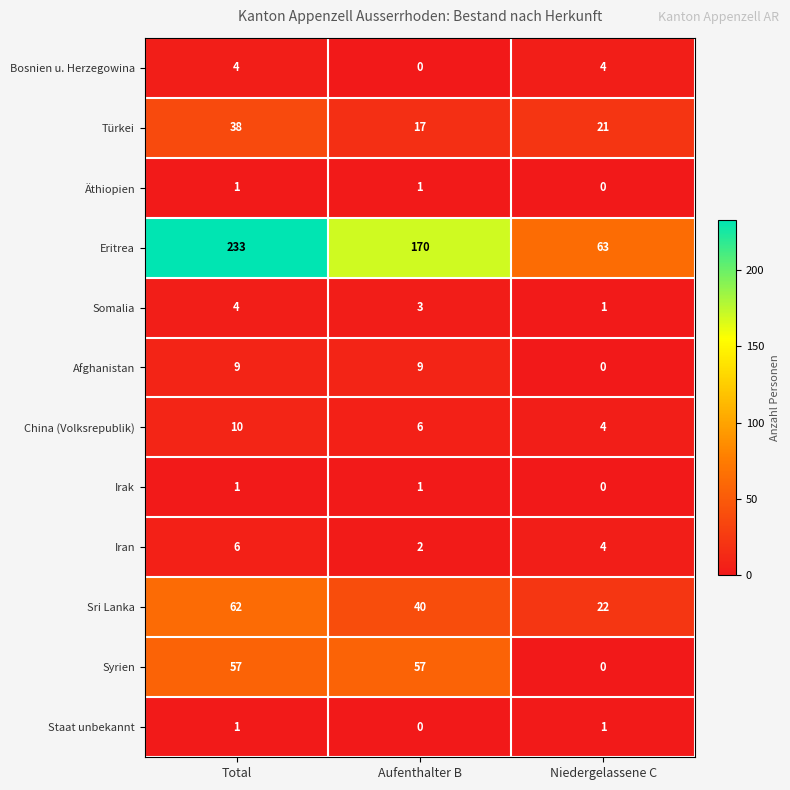

How many data points does each series have?

3